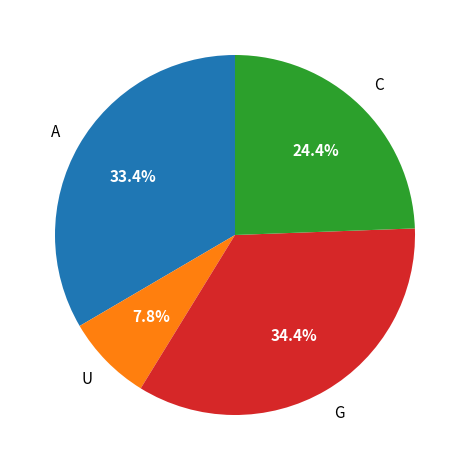

Does any single category account for the majority?

No